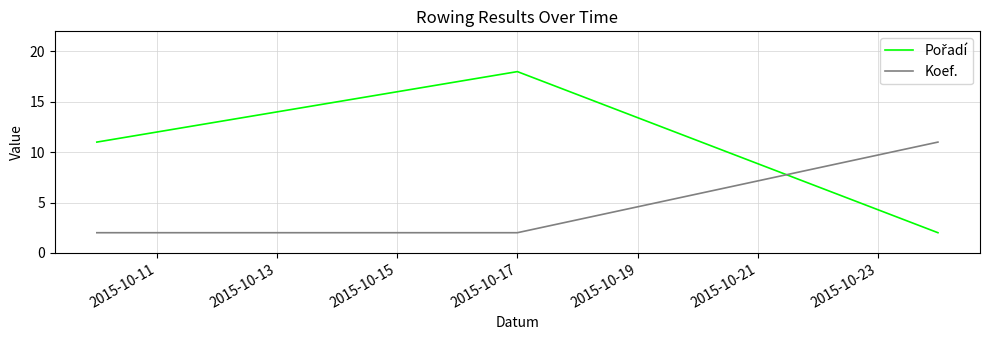

What is the maximum value shown in the chart?

18